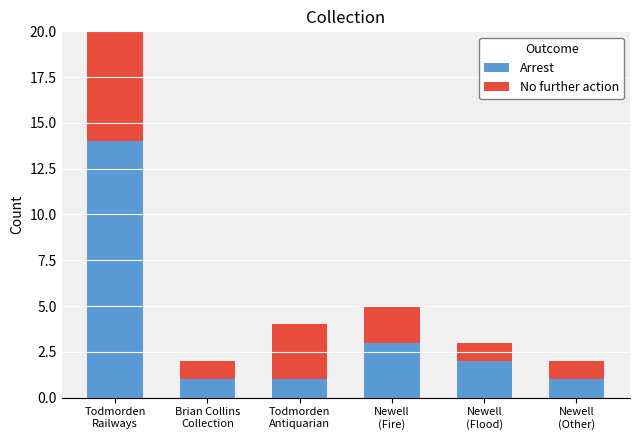

Is the value of No further action at Todmorden
Antiquarian greater than the value of Arrest at Todmorden
Antiquarian?

Yes